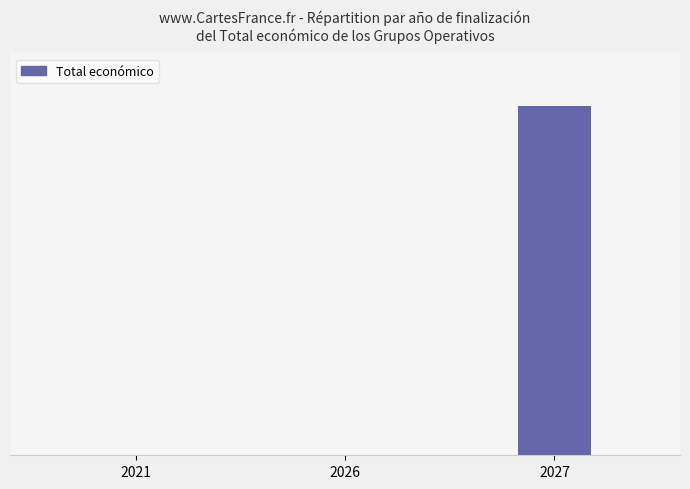

Reading right to left, what are all the values shown in this chart?

2027=61898898715	2026=598139	2021=599605